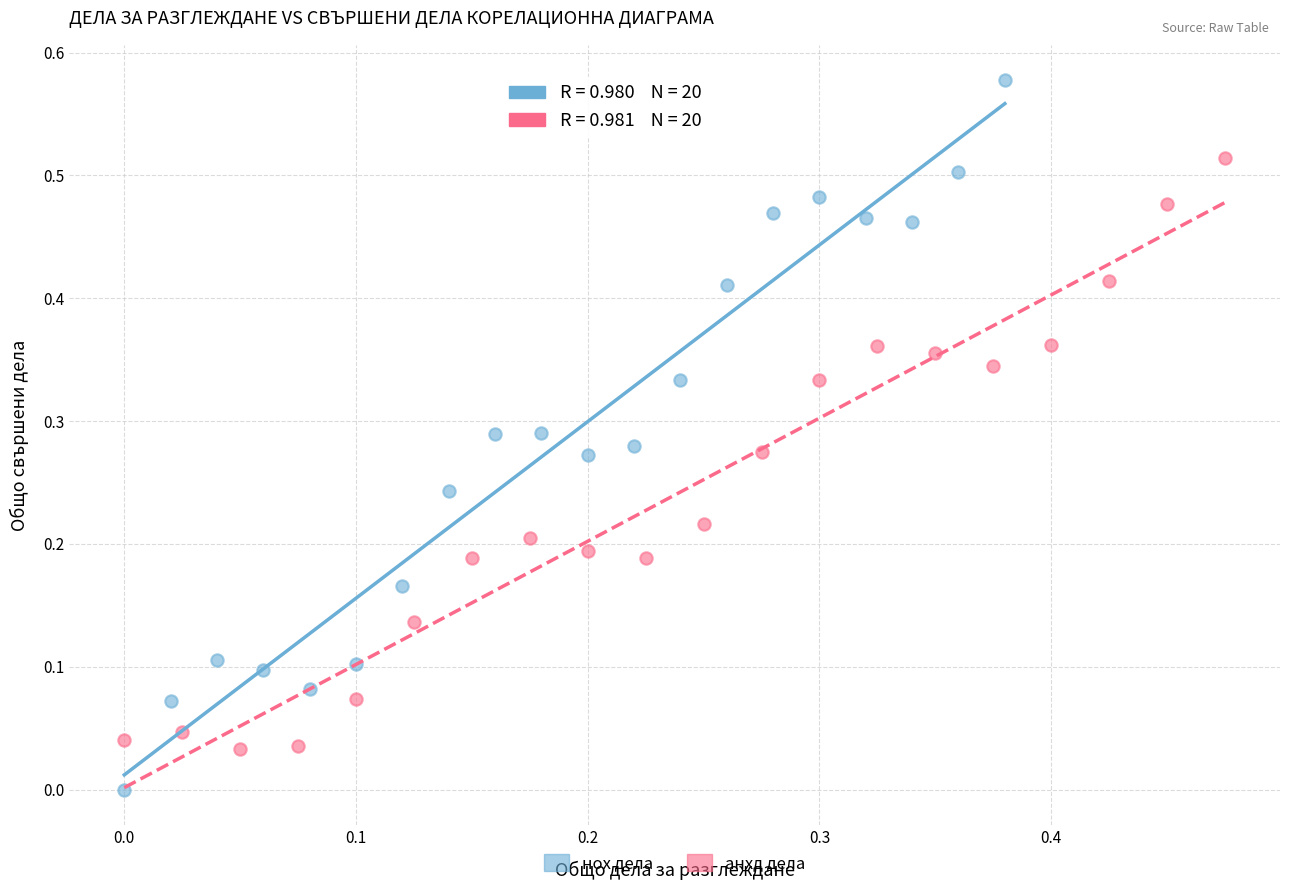

Which series contains the lowest Y value?

нох дела